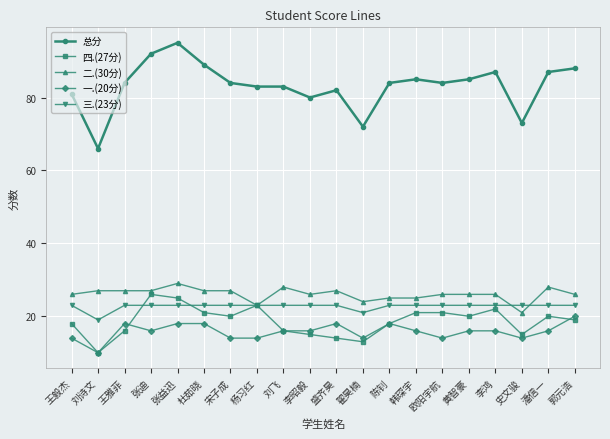

The value of 二.(30分) at 杨习红 is 31. True or false?

False